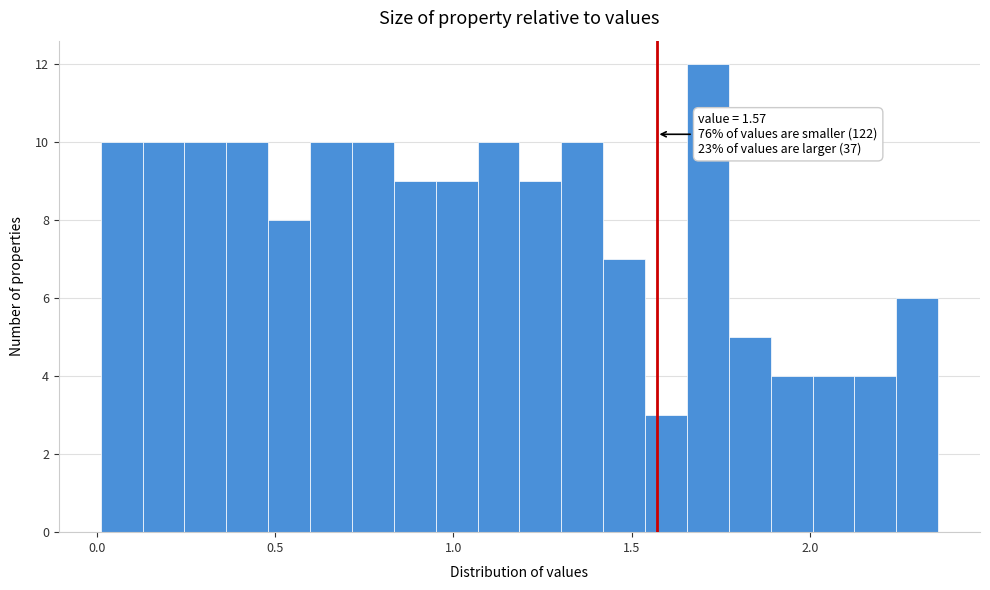

Read against the x-axis, roughly where is the centre of the tallest bar?

1.70